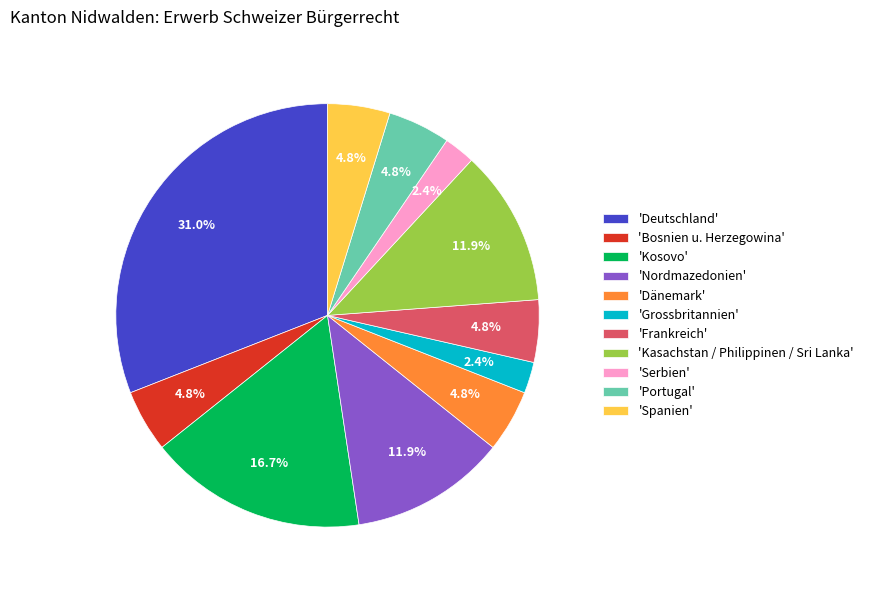

Is 'Deutschland' the majority of the pie?

No